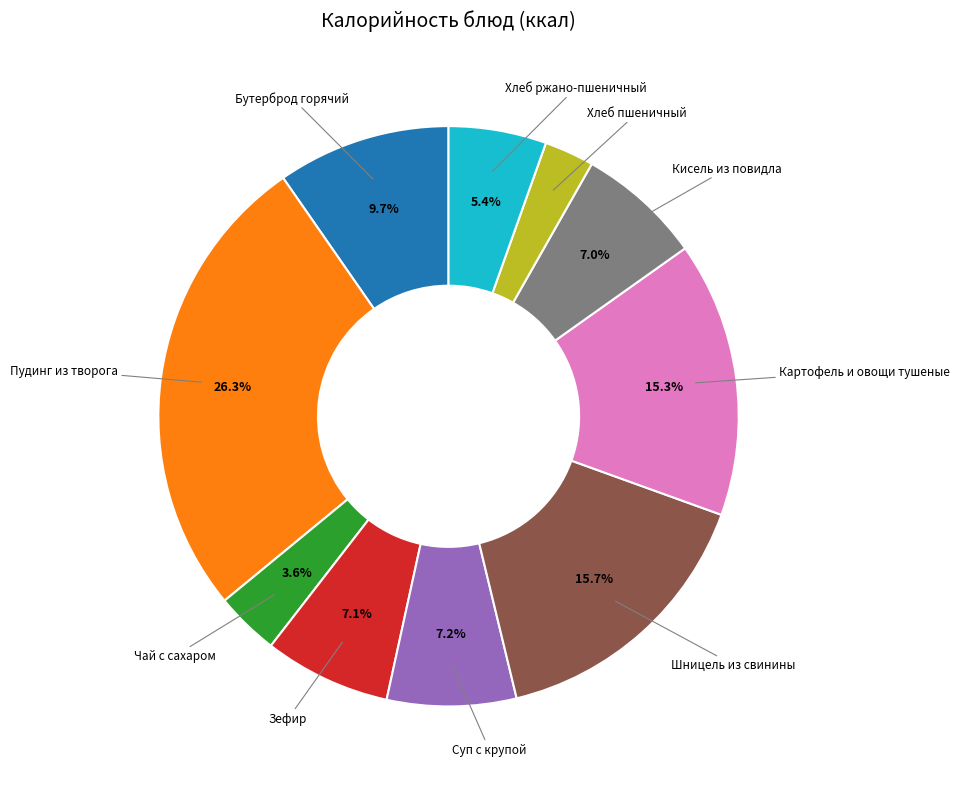

Is there any slice that represents more than half of the pie?

No